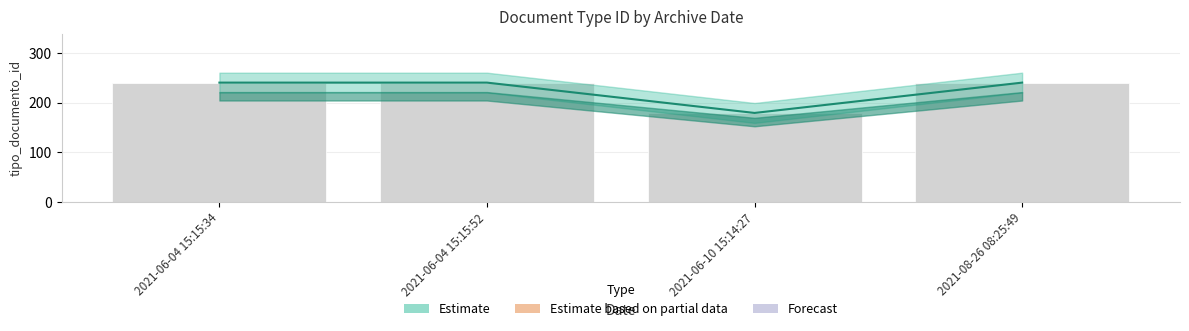

Count the number of categories in the chart.

4